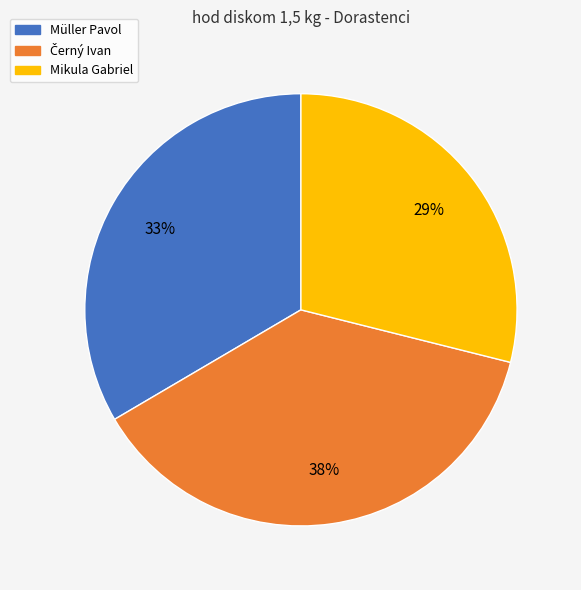

To the nearest percent, what is the average slice percentage?

33%